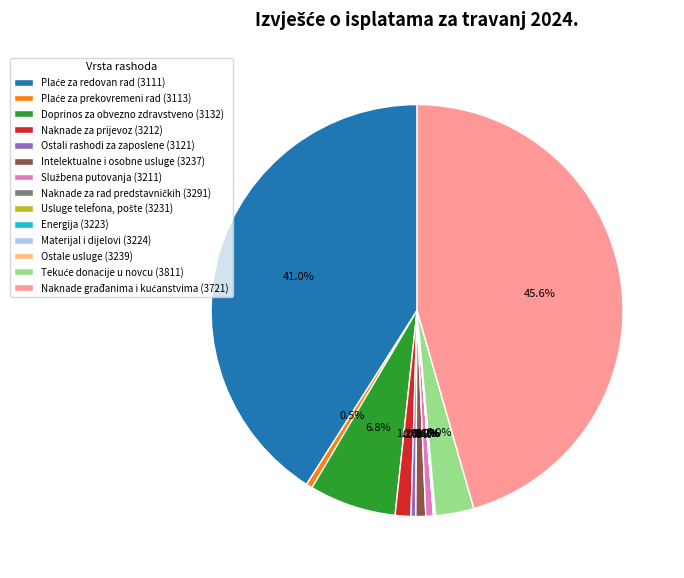

Is there any slice that represents more than half of the pie?

No